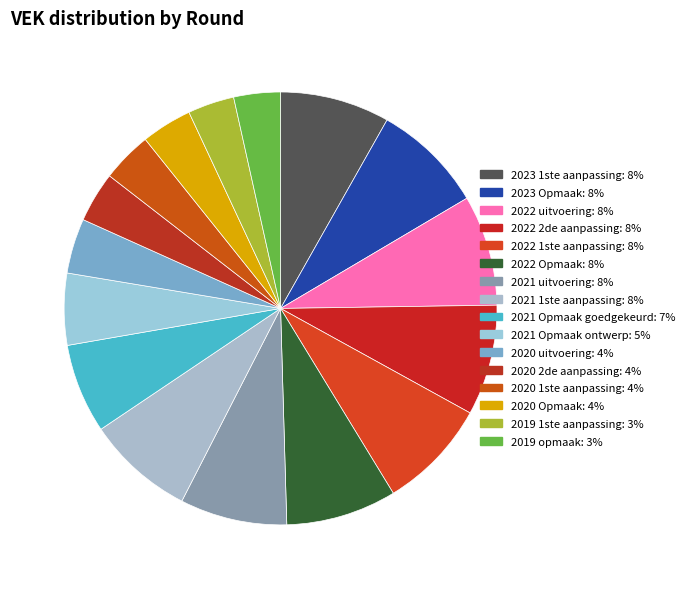

How many segments does this pie chart have?

16